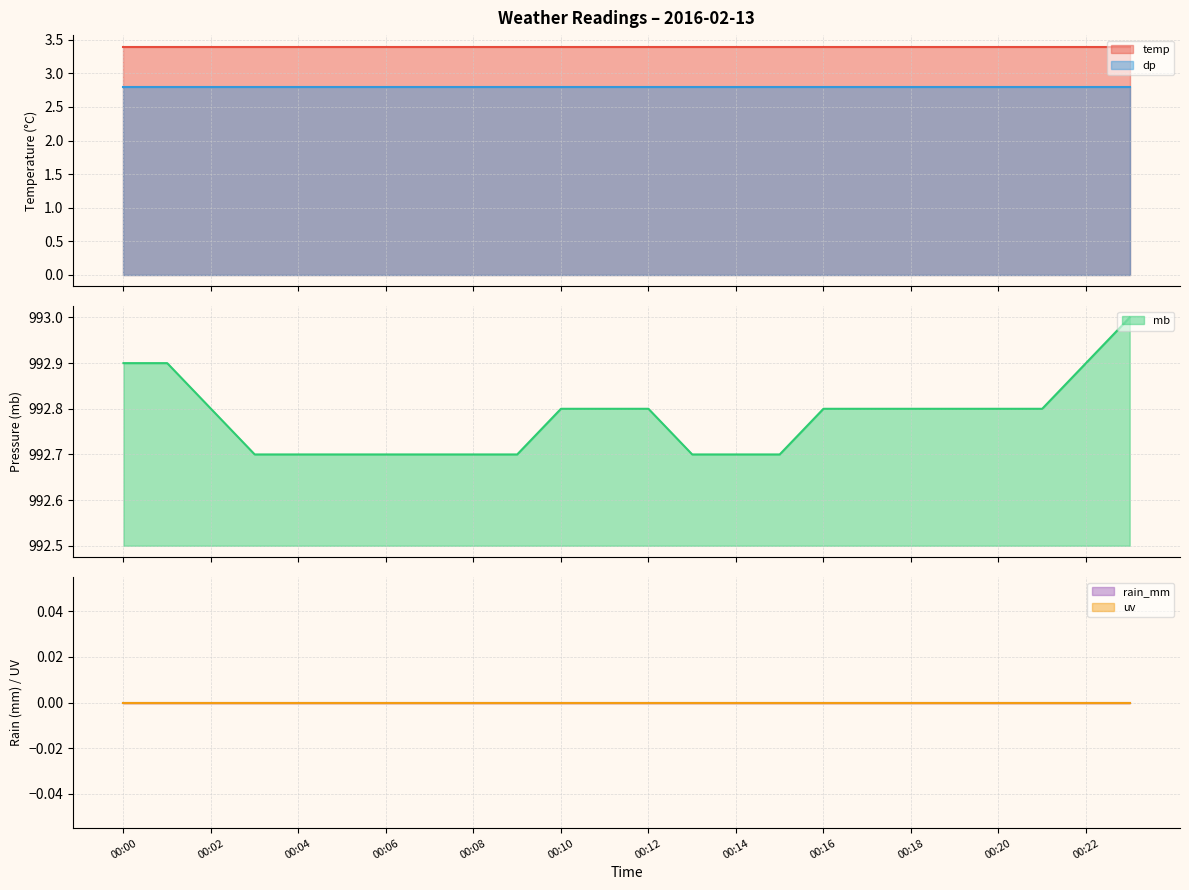

At which category is the sum across all series the highest?

00:23